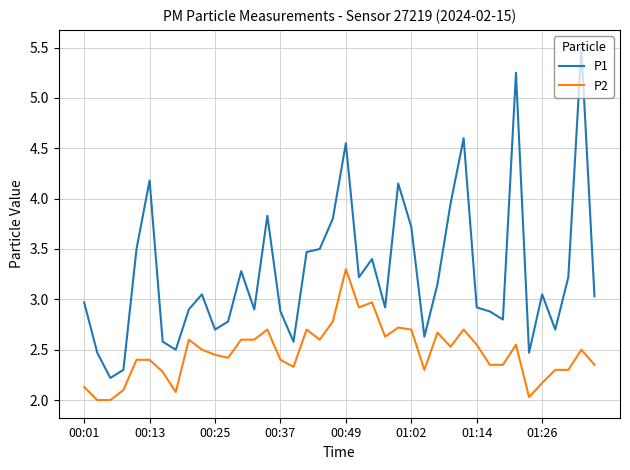

What is the minimum value for P2?

2.0